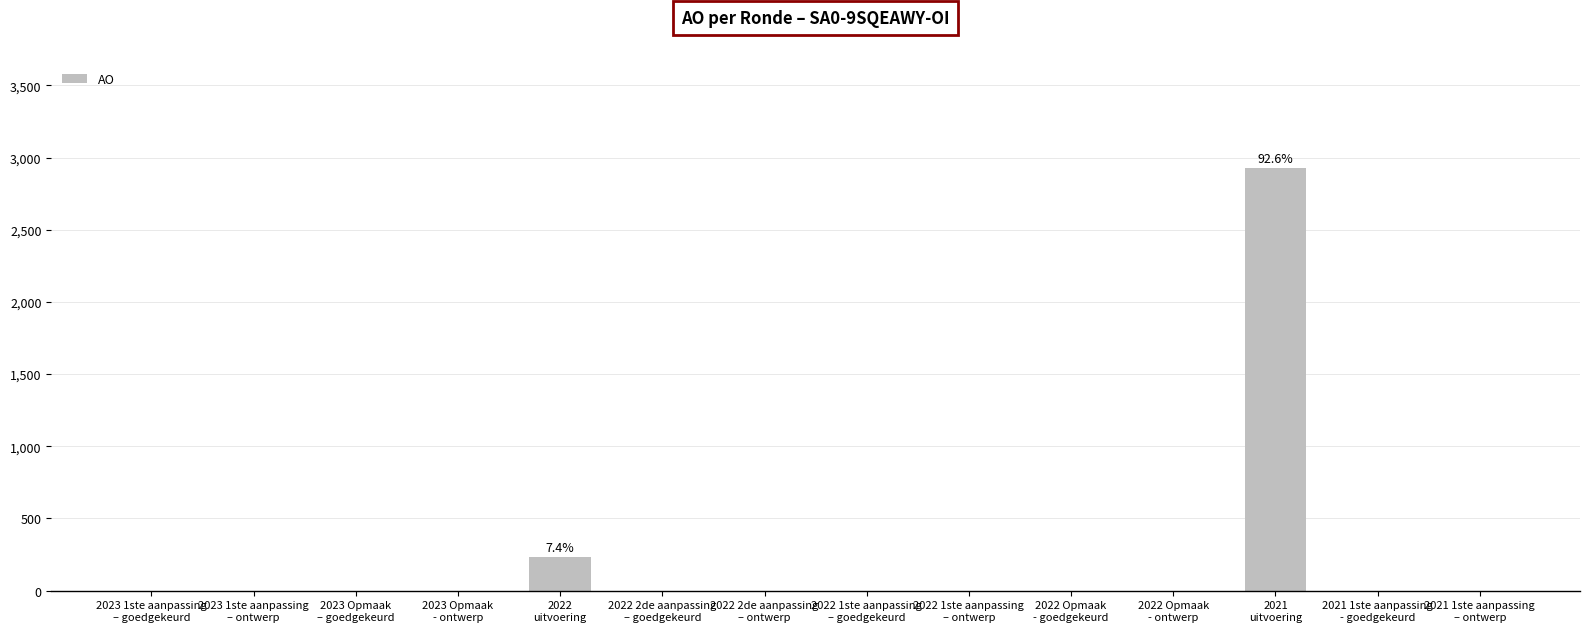

At which category does the chart reach its peak across all series?

2021
uitvoering